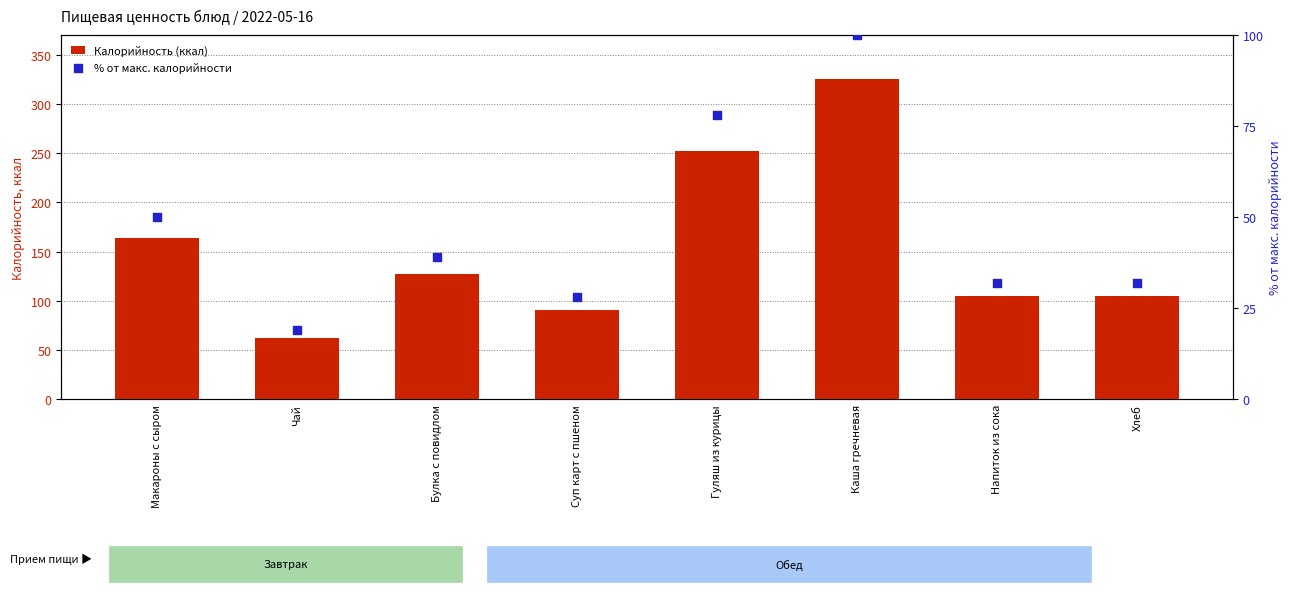

What are all the series names shown in the legend?

Калорийность (ккал), % от макс. калорийности